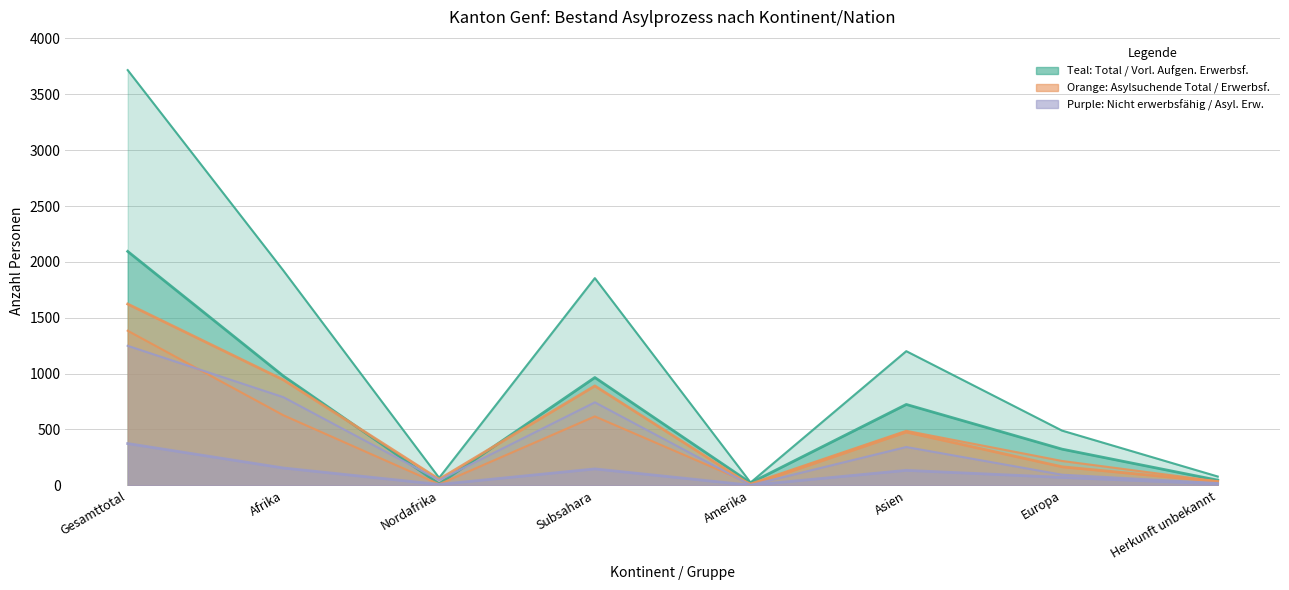

Reading left to right, transcribe all the data shown in this chart.

Total Personen im Asylprozess: Gesamttotal=3717	Afrika=1922	Nordafrika=67	Subsahara=1855	Amerika=25	Asien=1201	Europa=490	Herkunft unbekannt=79
Asylsuchende Total: Gesamttotal=1623	Afrika=944	Nordafrika=54	Subsahara=890	Amerika=3	Asien=477	Europa=166	Herkunft unbekannt=33
Asylsuchende Erwerbsfaehige: Gesamttotal=1249	Afrika=789	Nordafrika=46	Subsahara=743	Amerika=2	Asien=343	Europa=95	Herkunft unbekannt=20
Vorlaeufig Aufgenommene Total: Gesamttotal=2094	Afrika=978	Nordafrika=13	Subsahara=965	Amerika=22	Asien=724	Europa=324	Herkunft unbekannt=46
Vorlaeufig Aufgenommene Erwerbsfaehige: Gesamttotal=1384	Afrika=627	Nordafrika=10	Subsahara=617	Amerika=15	Asien=488	Europa=218	Herkunft unbekannt=36
Nicht Erwerbsfaehige Asylsuchende: Gesamttotal=374	Afrika=155	Nordafrika=8	Subsahara=147	Amerika=1	Asien=134	Europa=71	Herkunft unbekannt=13